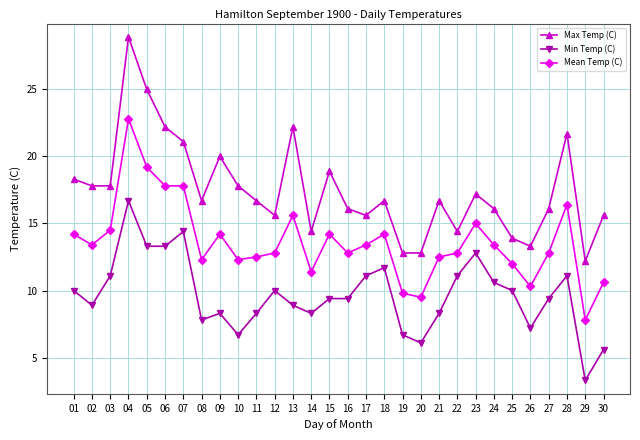

At which label does Min Temp (C) reach its minimum?

29